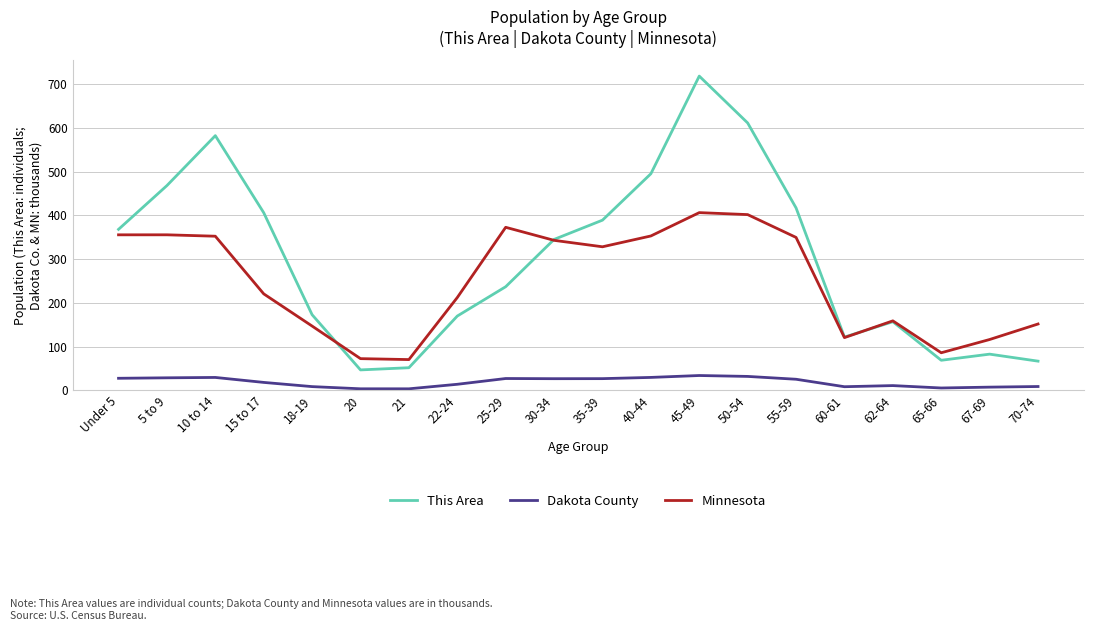

The value of This Area at Under 5 is 176.5. True or false?

False